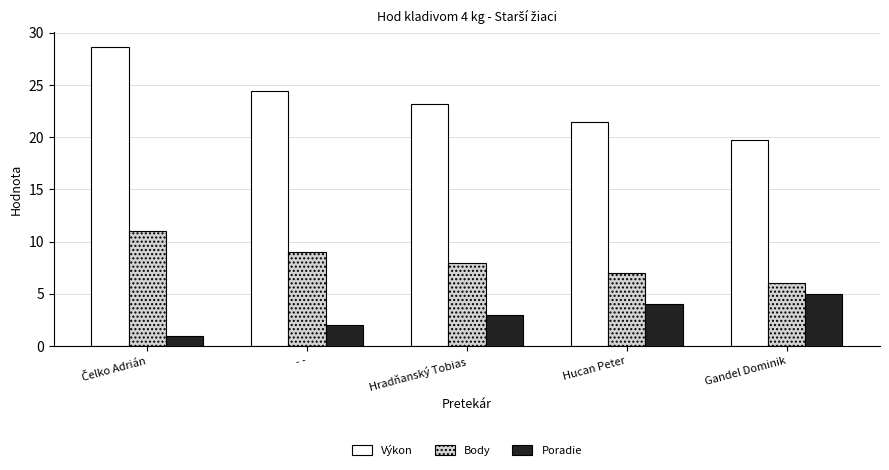

The value of Body at - - is 9.0. True or false?

True